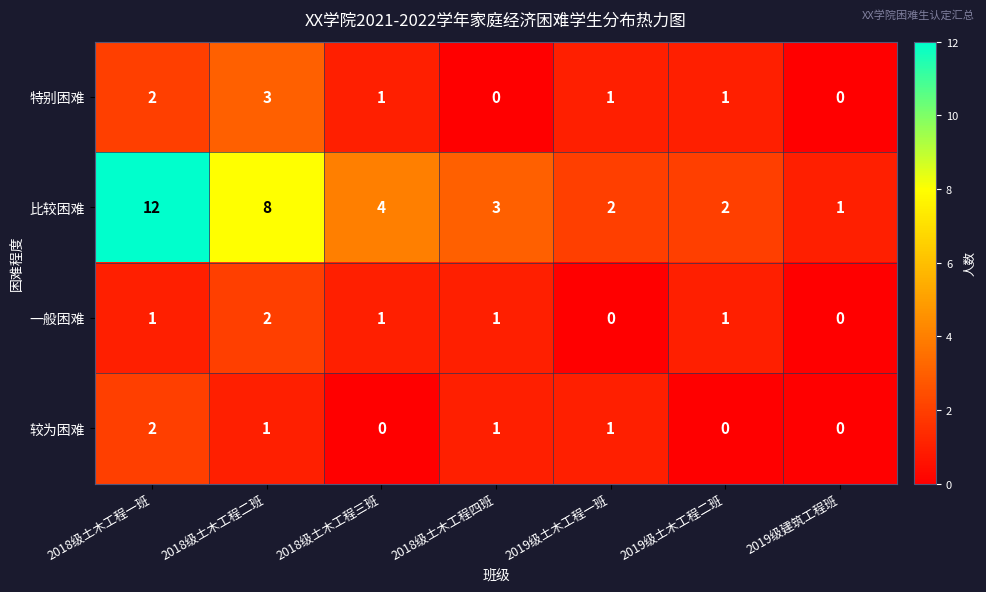

How many series are shown in this chart?

4